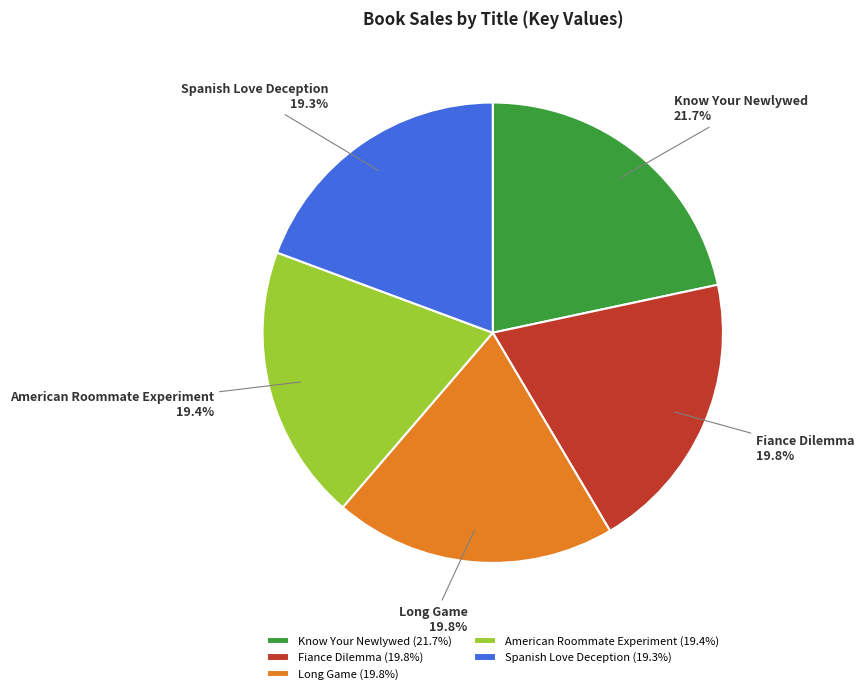

What percentage is NOT represented by Spanish Love Deception?

80.7%